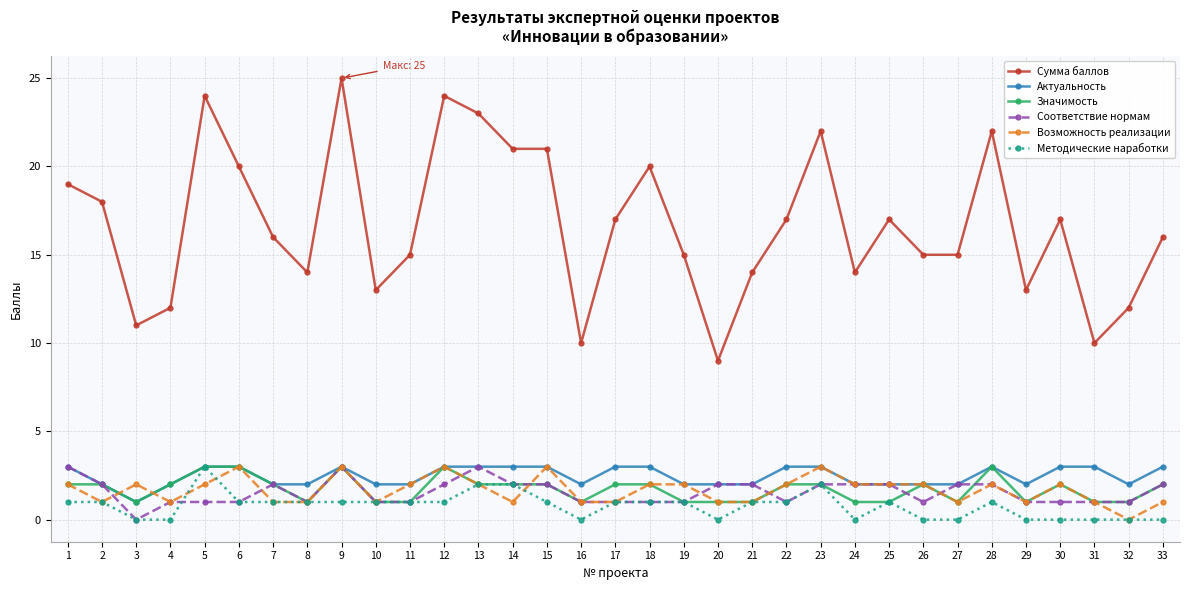

Which series has the largest total across all categories?

Сумма баллов